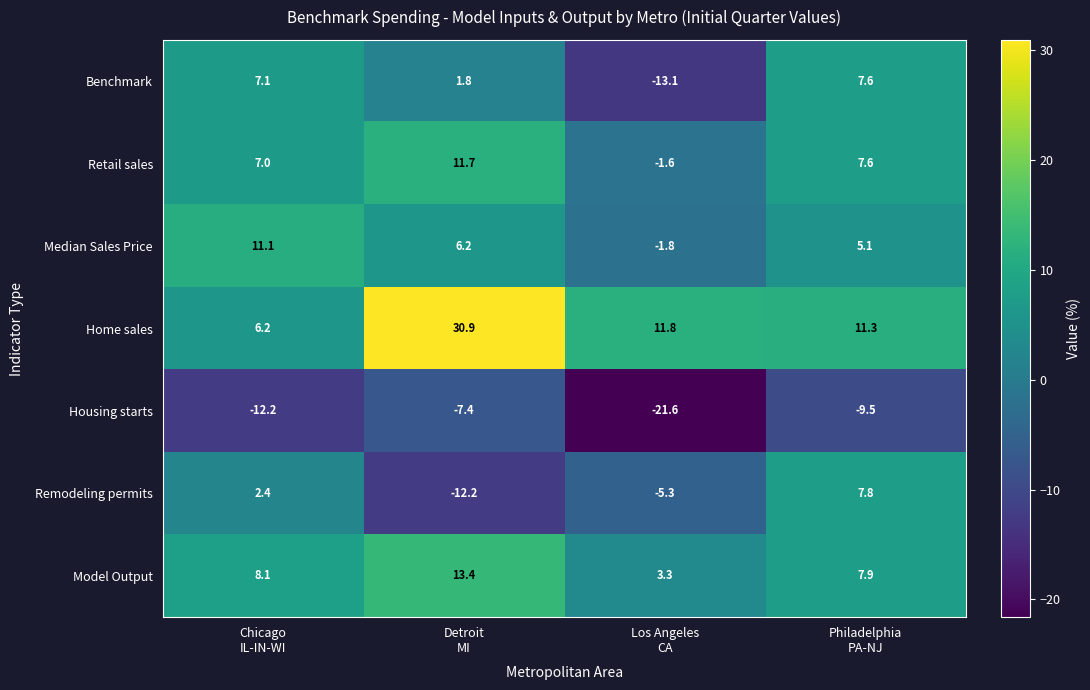

At which category is the sum across all series the highest?

Detroit
MI